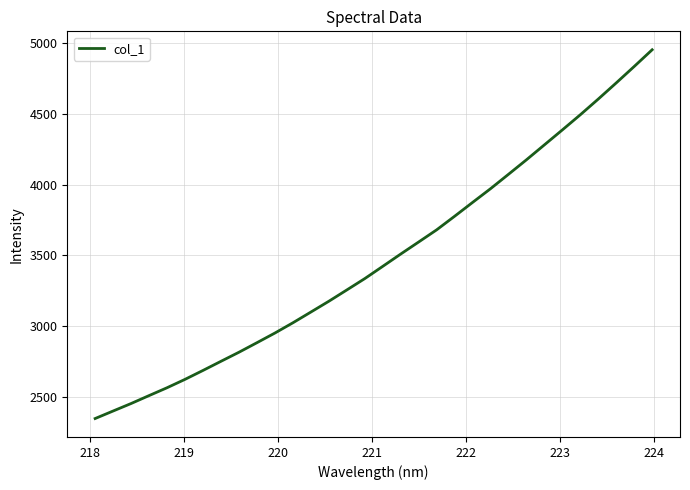

What is the smallest value displayed?

2344.7